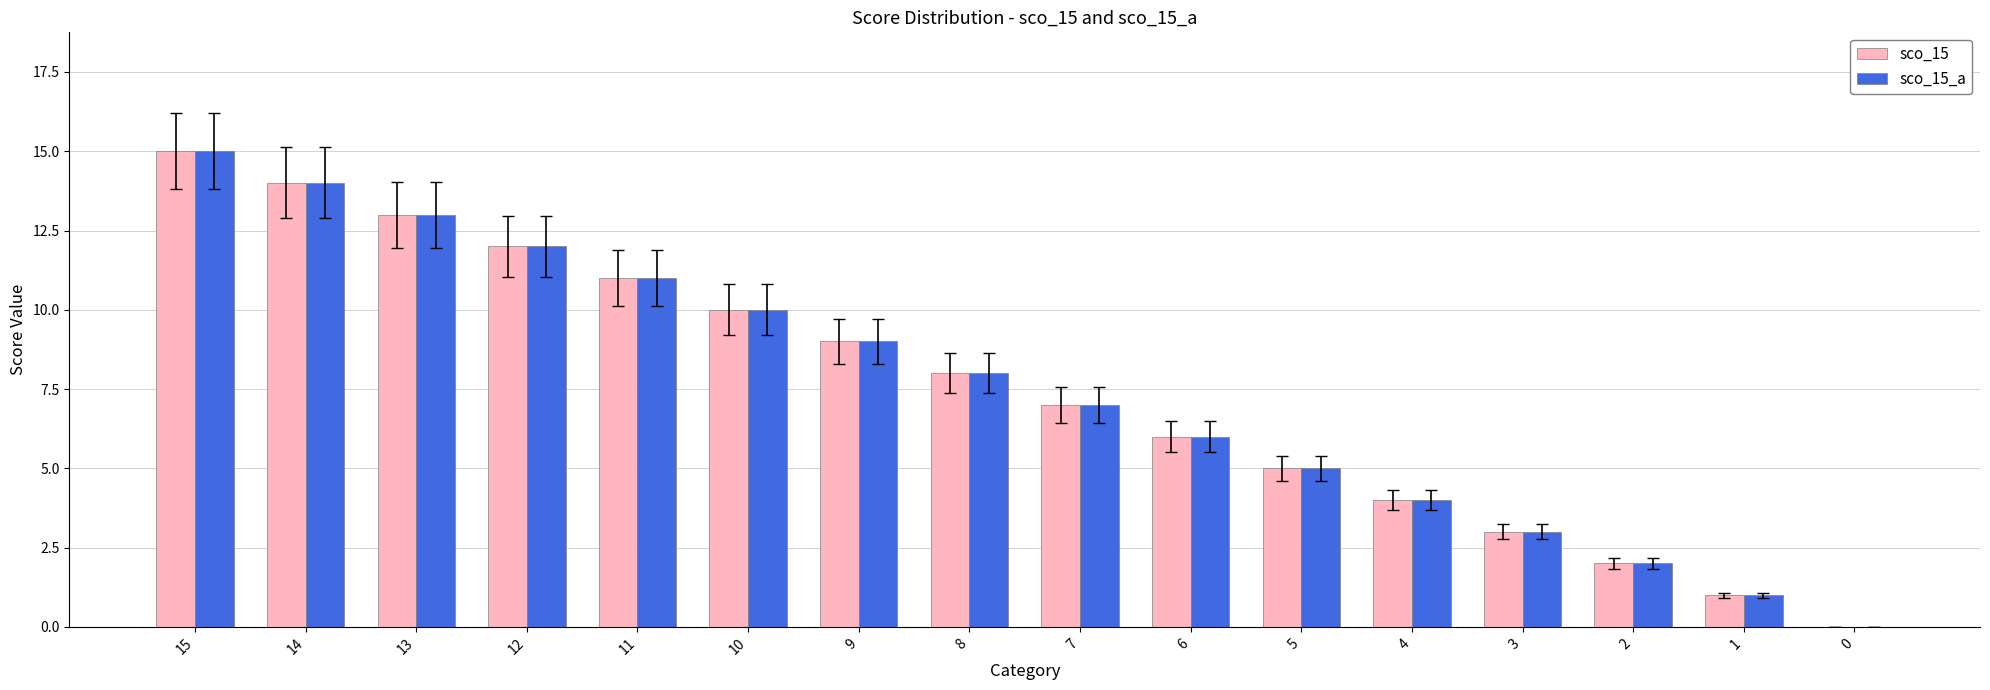

What are all the series names shown in the legend?

sco_15, sco_15_a